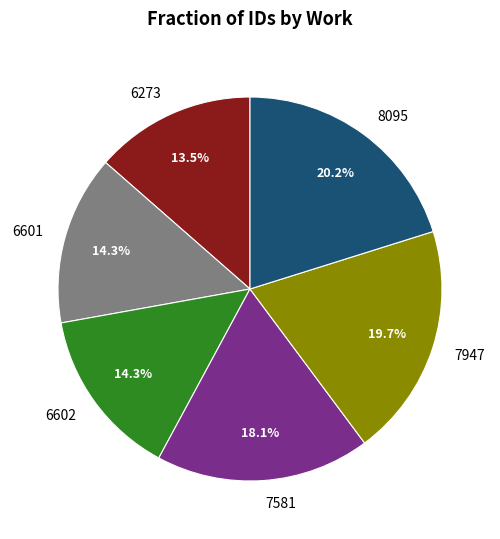

Does any single category account for the majority?

No